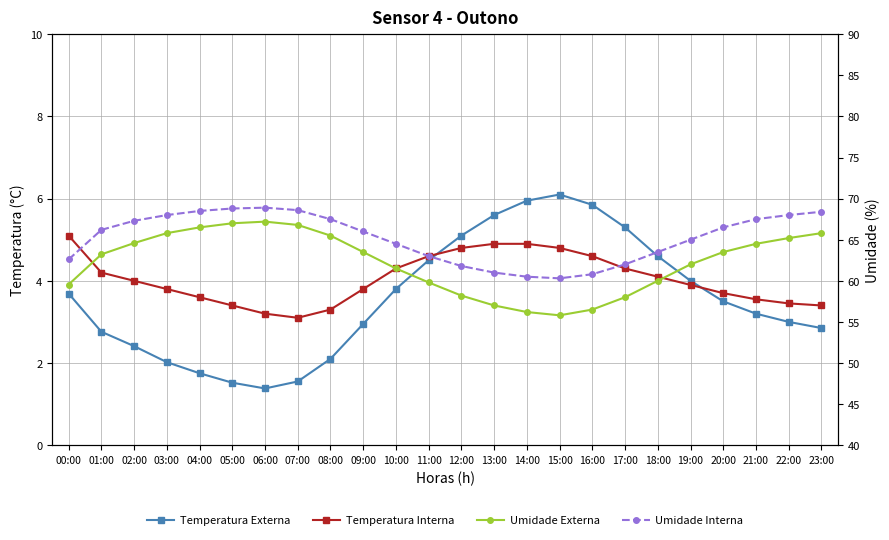

Is it true that Umidade Externa equals 55.8 at 15:00?

True